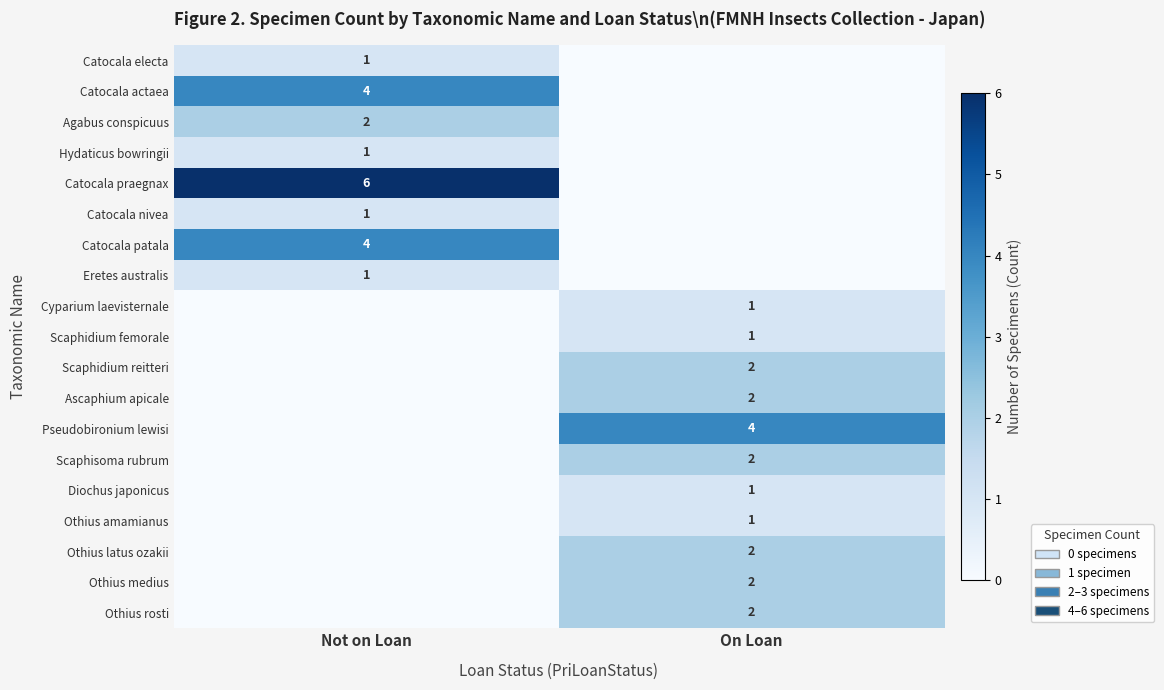

The Eretes australis series shows 2 at Not on Loan. True or false?

False